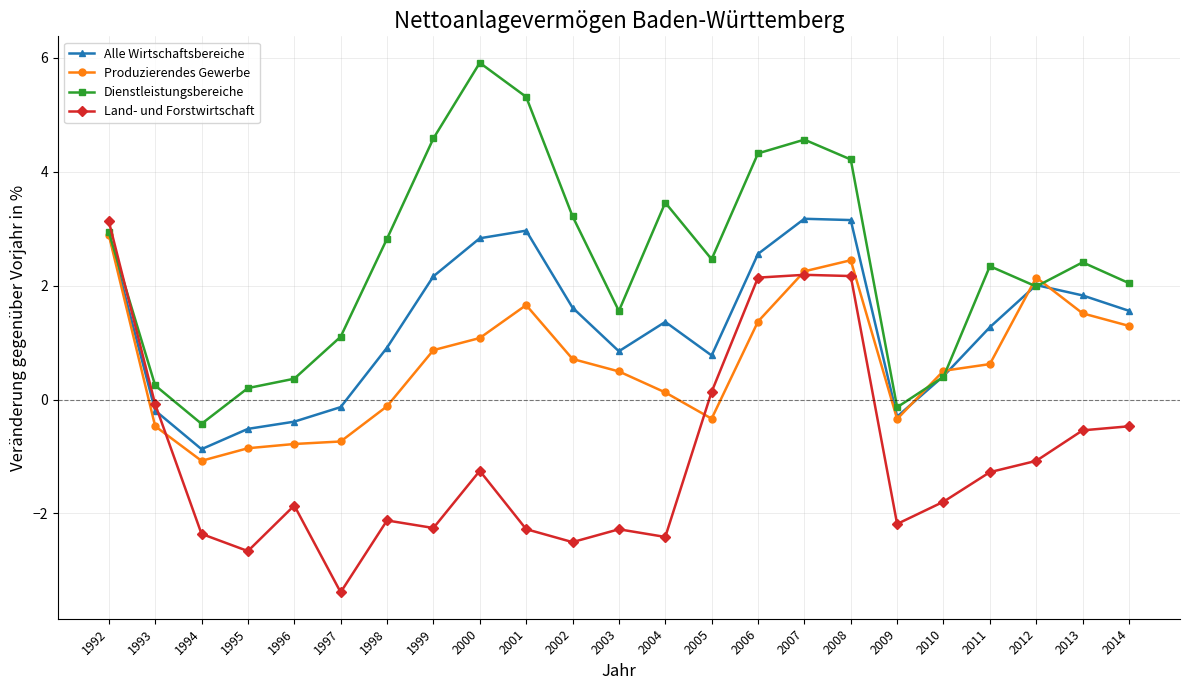

At which category does Land- und Forstwirtschaft reach its first local peak?

1996